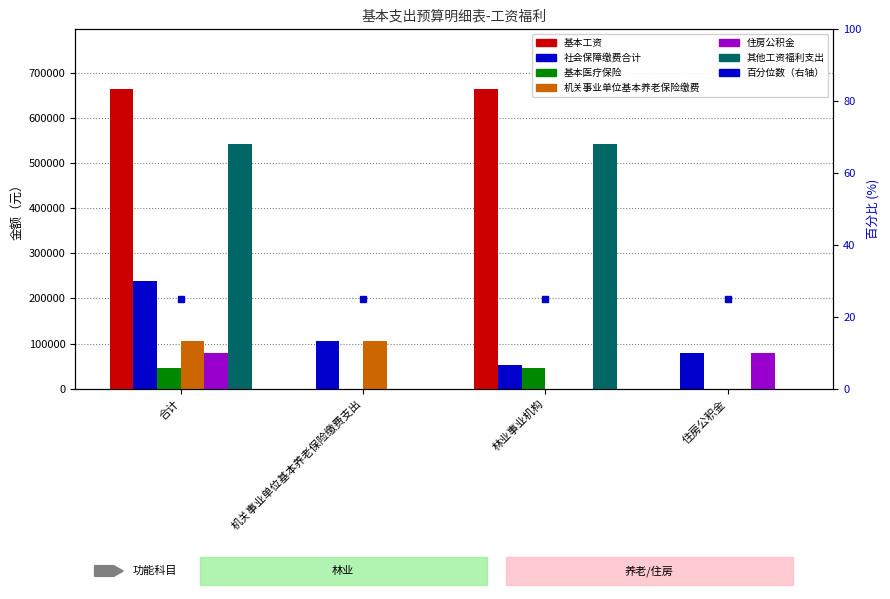

What is the sum of all 基本工资 values?

1327008.0